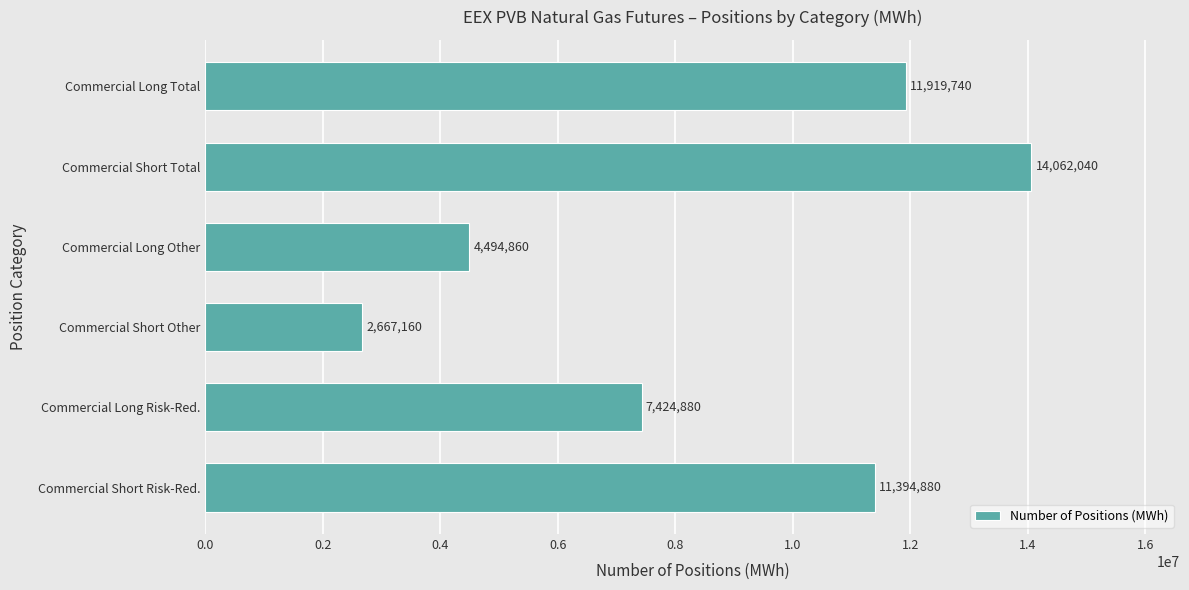

List the labels in order of value, largest first.

Commercial Short Total, Commercial Long Total, Commercial Short Risk-Red., Commercial Long Risk-Red., Commercial Long Other, Commercial Short Other